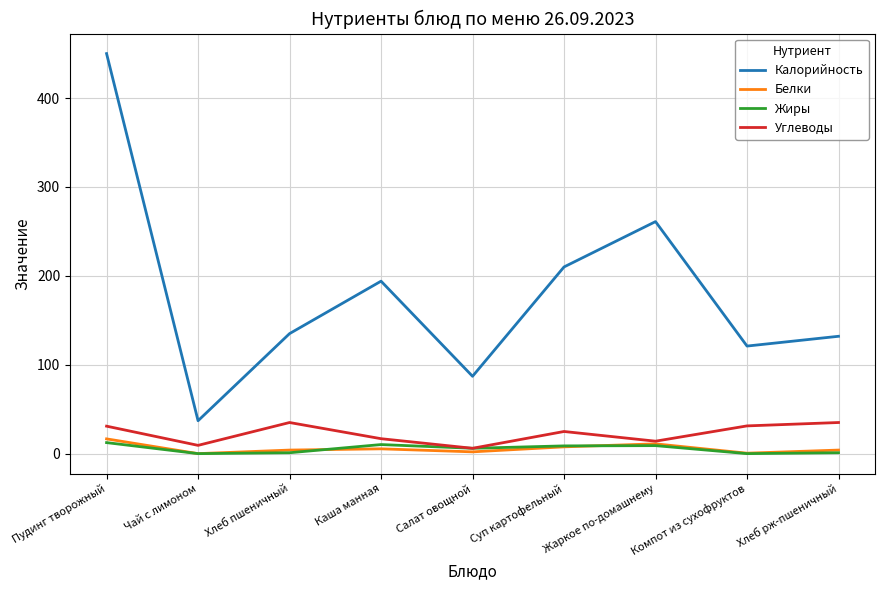

What position from the right is Компот из сухофруктов?

2